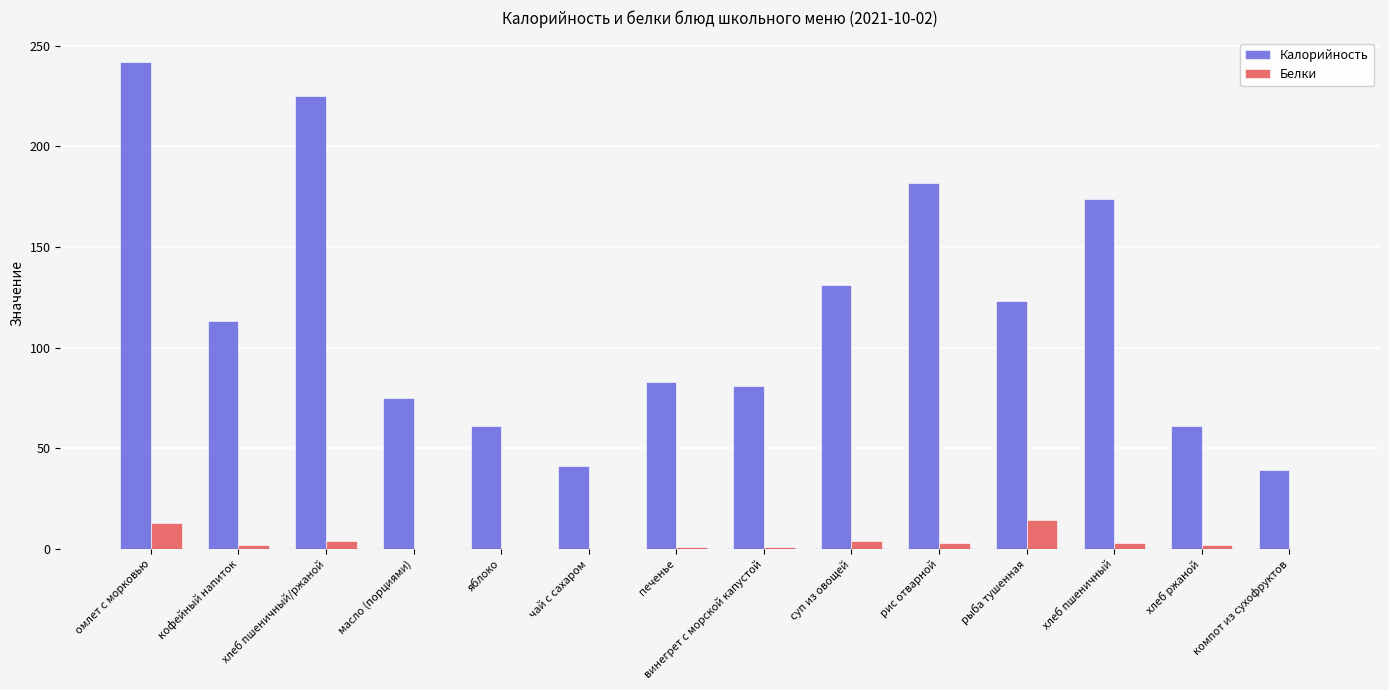

Where is Калорийность nearest to the value 140?

суп из овощей